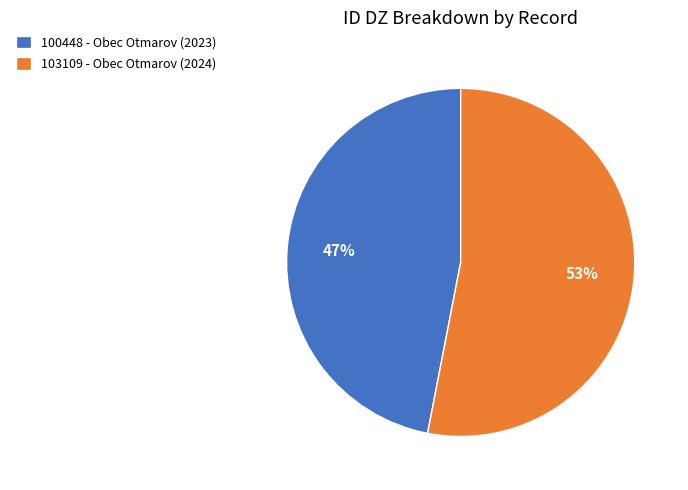

To the nearest percent, what is the difference between the 100448 - Obec Otmarov (2023) and 103109 - Obec Otmarov (2024) slice percentages?

6%